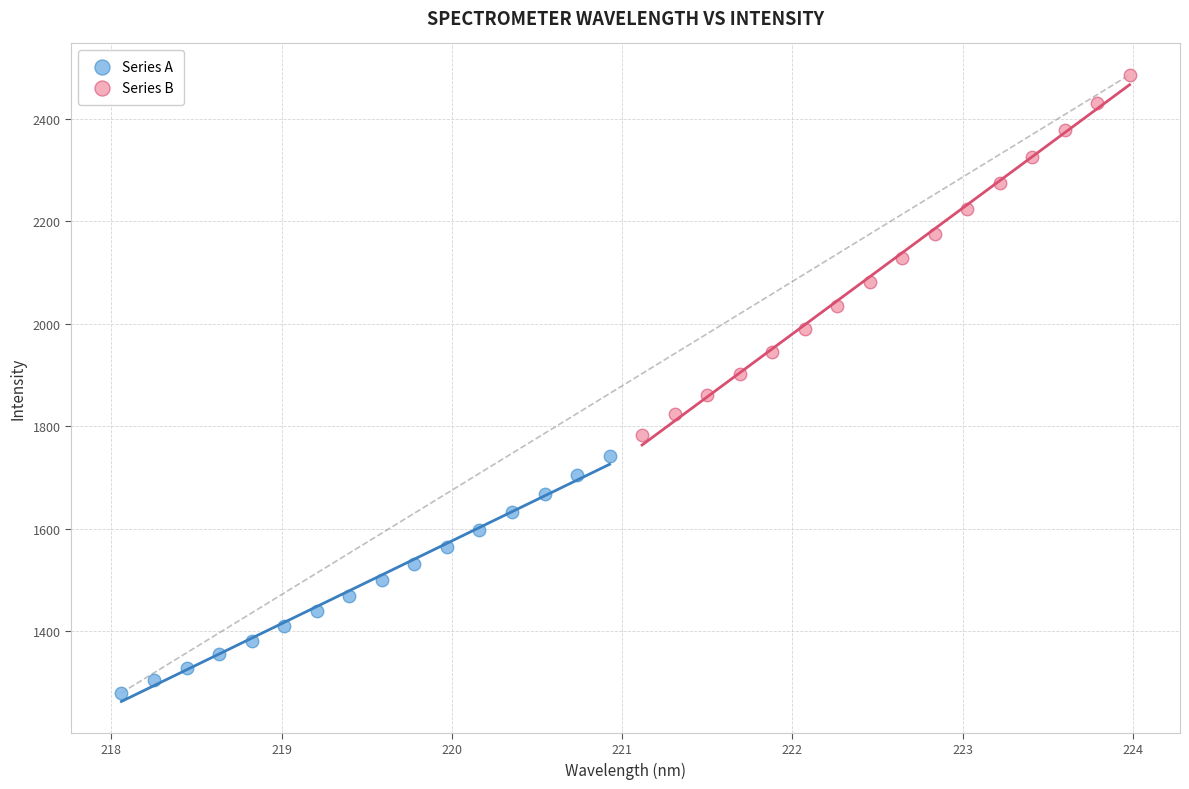

Which series has the largest Y range (max minus min)?

Series B